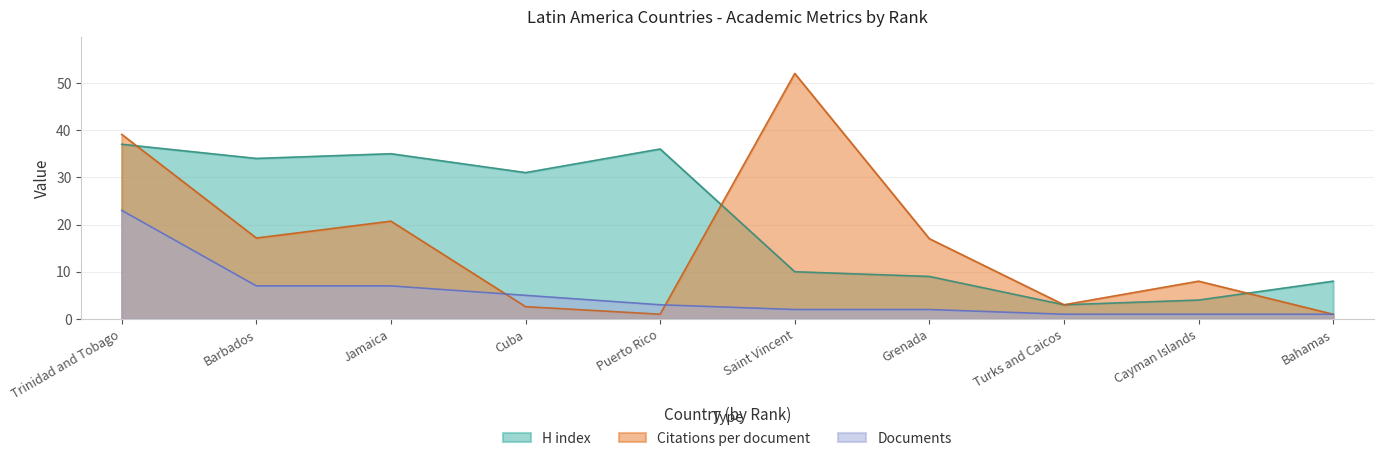

Which series has the largest range (max minus min)?

Citations per document